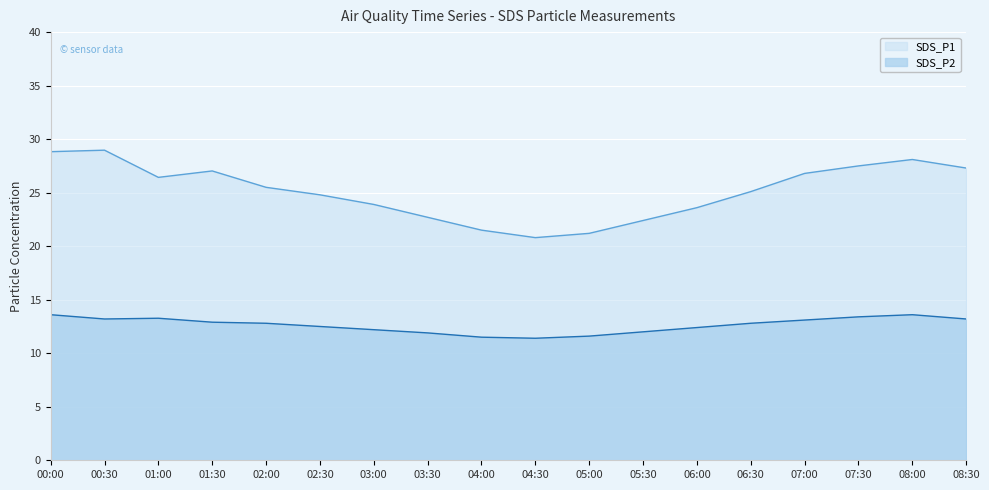

The SDS_P1 series shows 25.1 at 06:30. True or false?

True